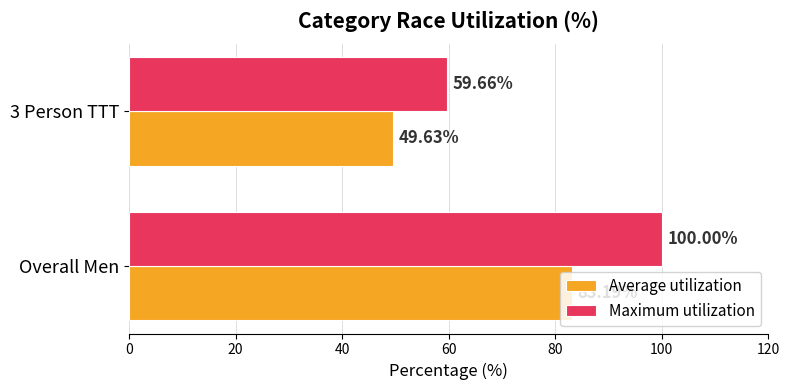

At how many categories does at least one series exceed 56?

2